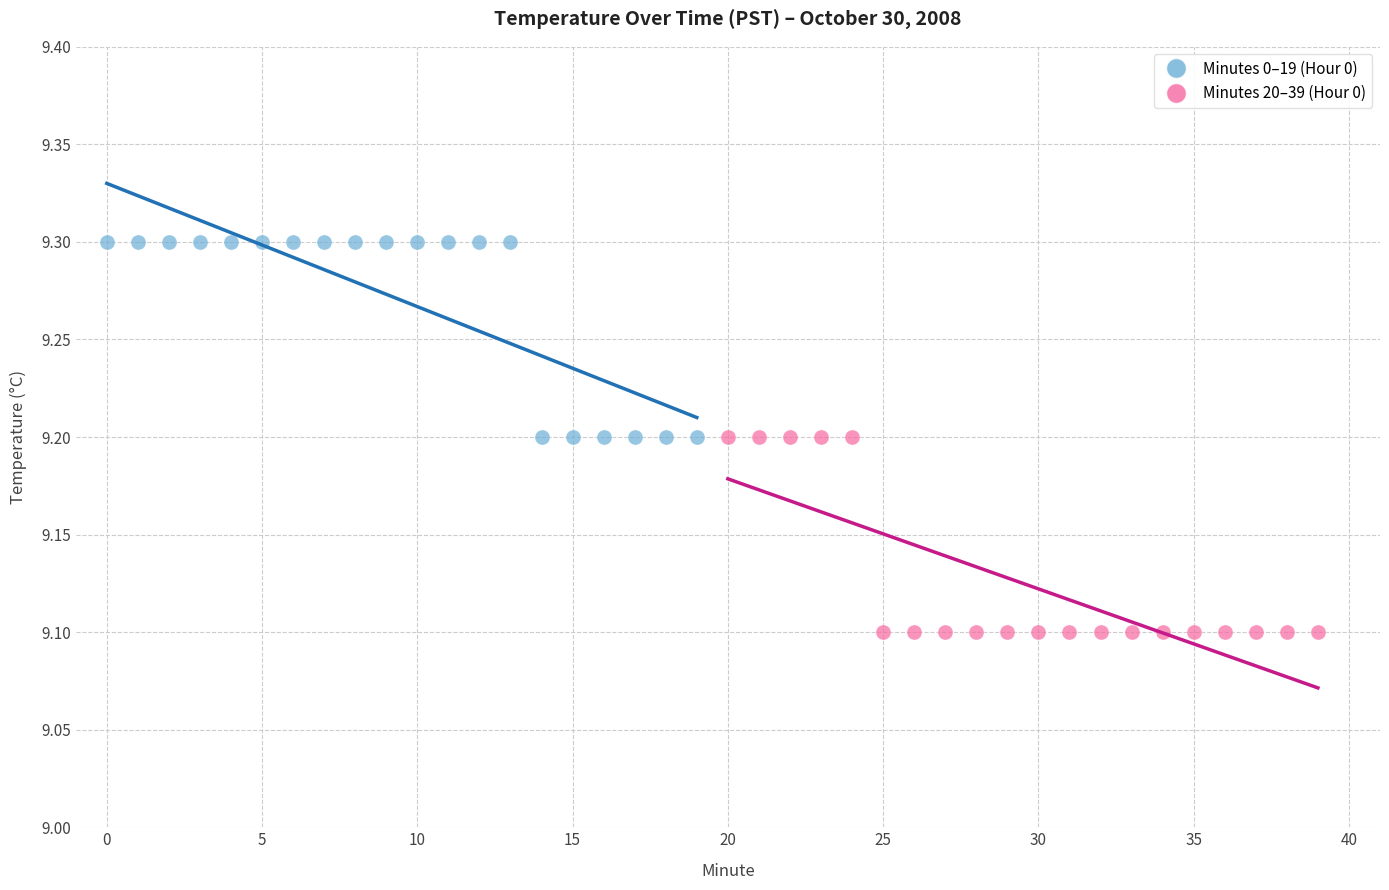

Which series reaches the maximum Y coordinate?

Minutes 0–19 (Hour 0)